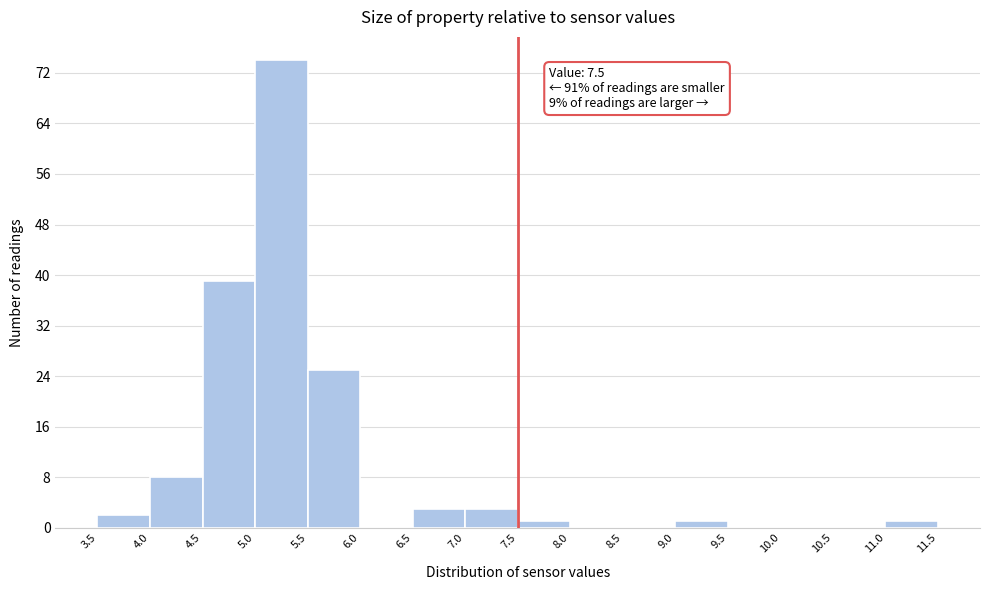

Over which range of the x-axis is the bar tallest?

5.0 to 5.5